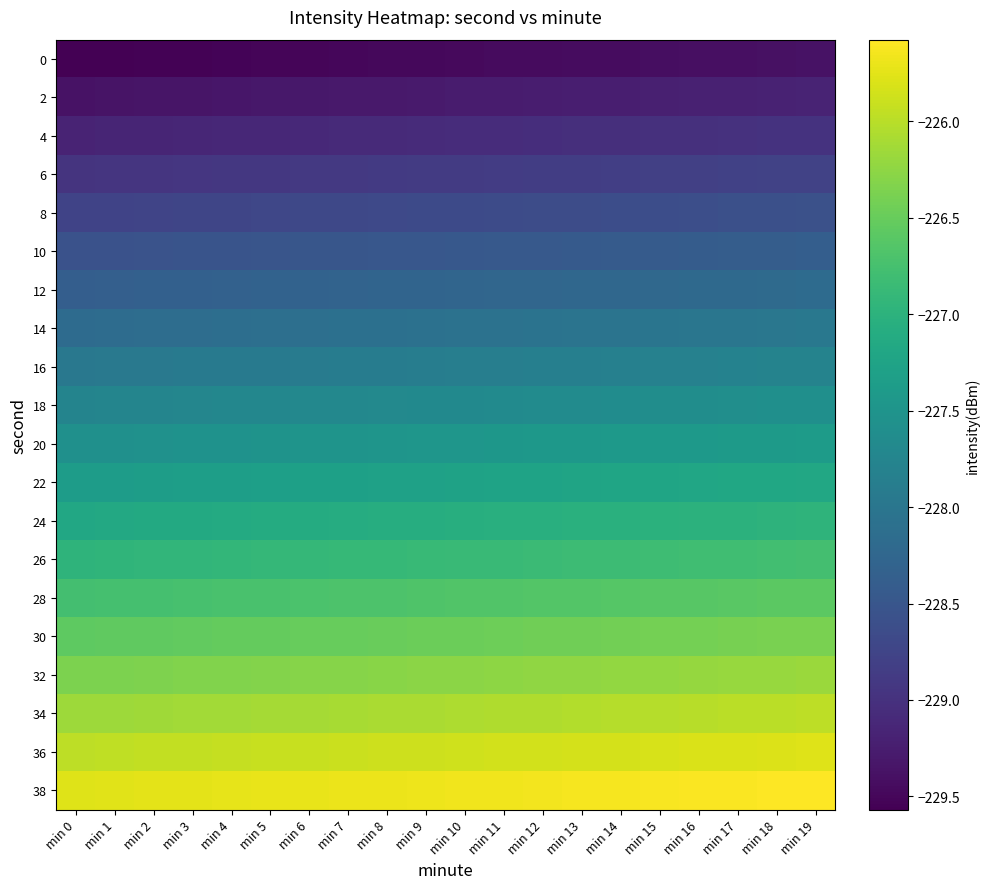

What is the difference between the highest and lowest values at min 4?

3.8